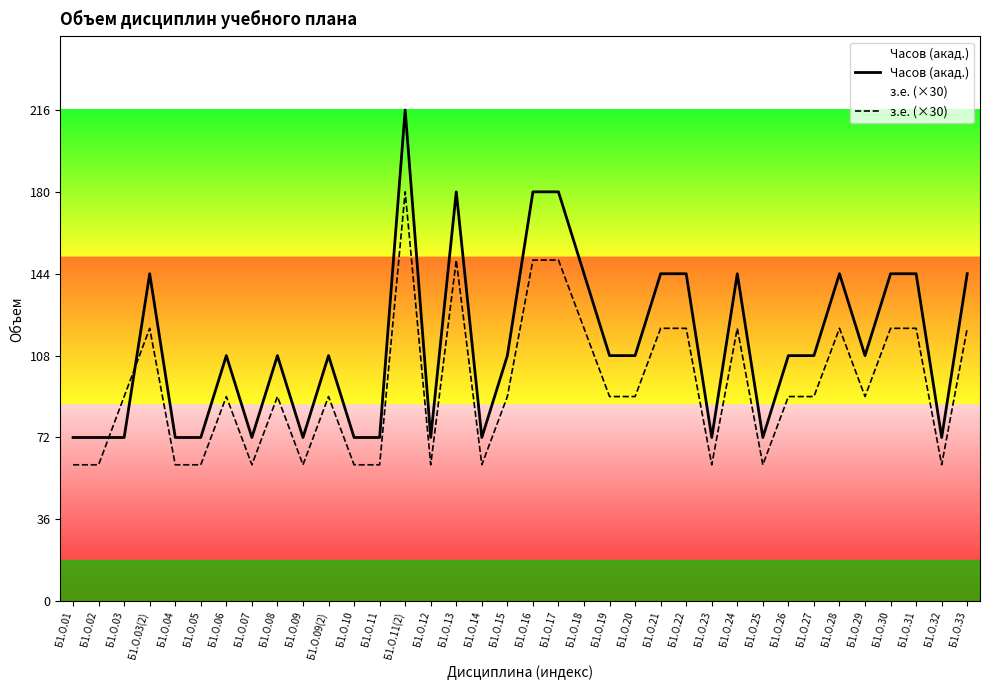

Reading left to right, list all the values displayed in this chart.

Часов (акад.): 72	72	72	144	72	72	108	72	108	72	108	72	72	216	72	180	72	108	180	180	144	108	108	144	144	72	144	72	108	108	144	108	144	144	72	144
з.е. (×30): 60	60	90	120	60	60	90	60	90	60	90	60	60	180	60	150	60	90	150	150	120	90	90	120	120	60	120	60	90	90	120	90	120	120	60	120